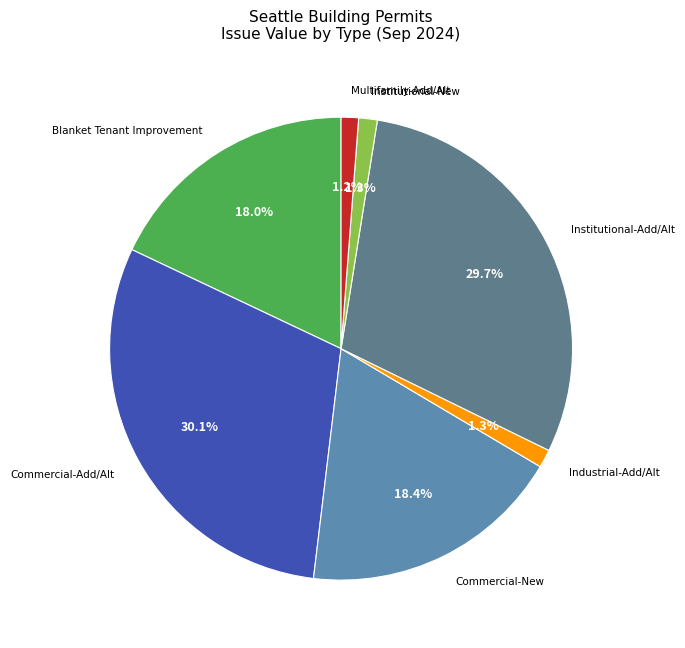

Between Industrial-Add/Alt and Institutional-Add/Alt, which is larger?

Institutional-Add/Alt